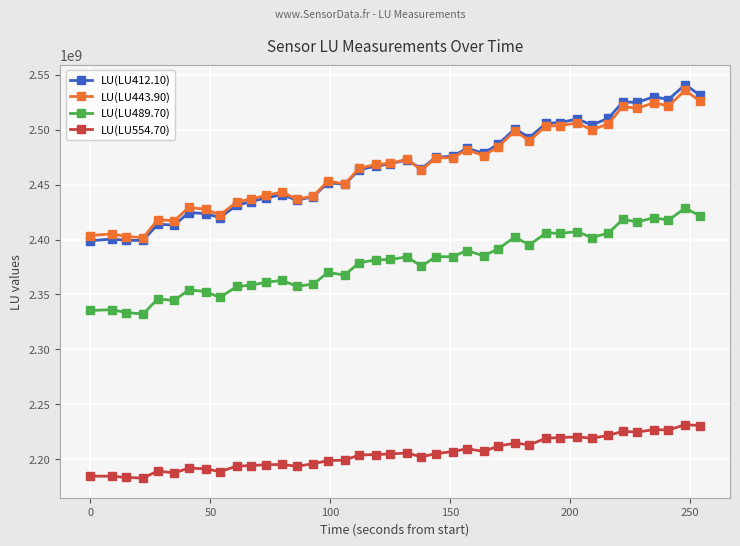

True or false: LU(LU412.10) and LU(LU554.70) cross at least once.

False